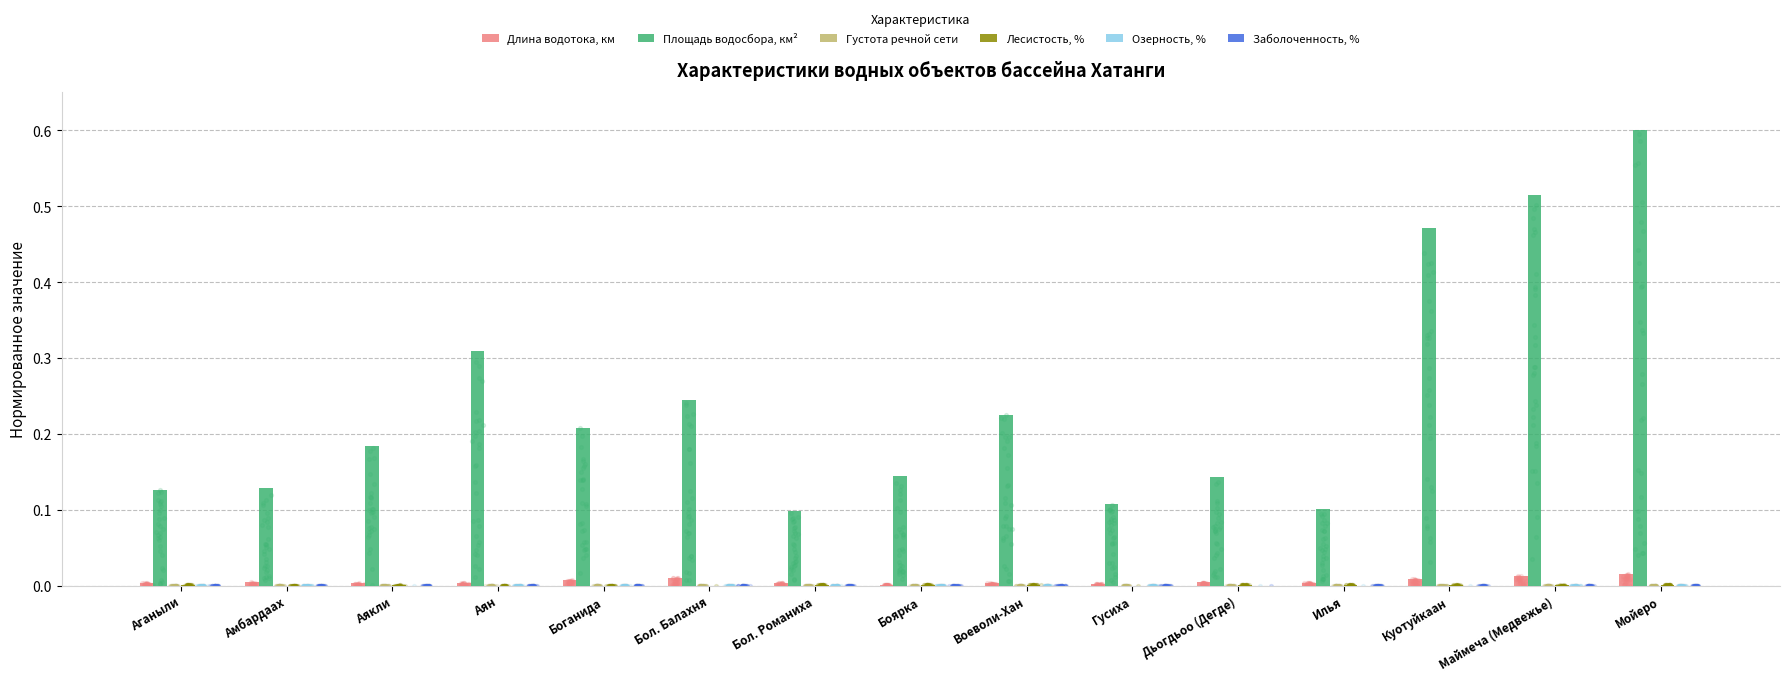

At which category is the sum across all series the highest?

Мойеро